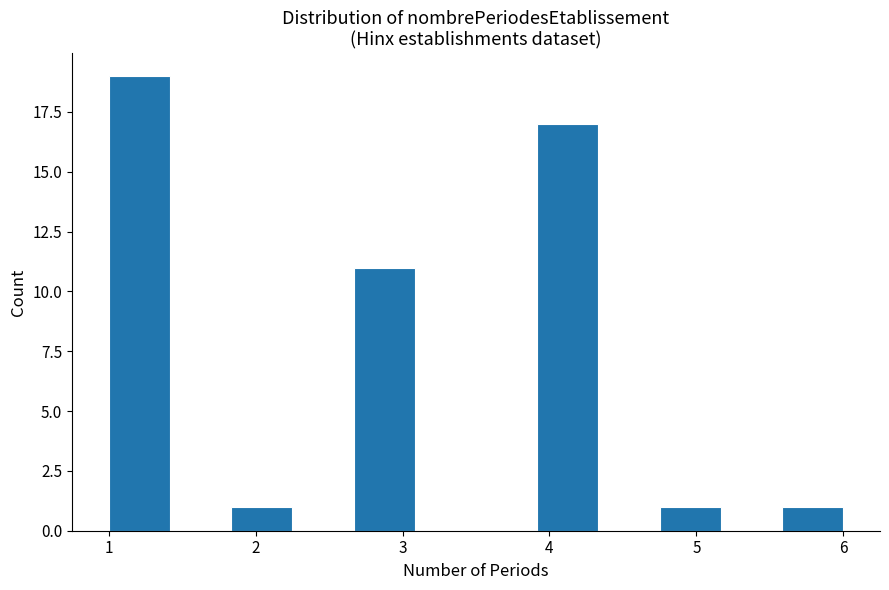

Reading left to right, list every bar in this chart as the range it spans on the x-axis followed by its height. Neither the bar edges nor the heights are printed on the chart, so give them approximately, as read against the axes.

1.0 to 1.4: 19
1.4 to 1.8: 0
1.8 to 2.3: 1
2.3 to 2.7: 0
2.7 to 3.1: 11
3.1 to 3.5: 0
3.5 to 3.9: 0
3.9 to 4.3: 17
4.3 to 4.8: 0
4.8 to 5.2: 1
5.2 to 5.6: 0
5.6 to 6.0: 1